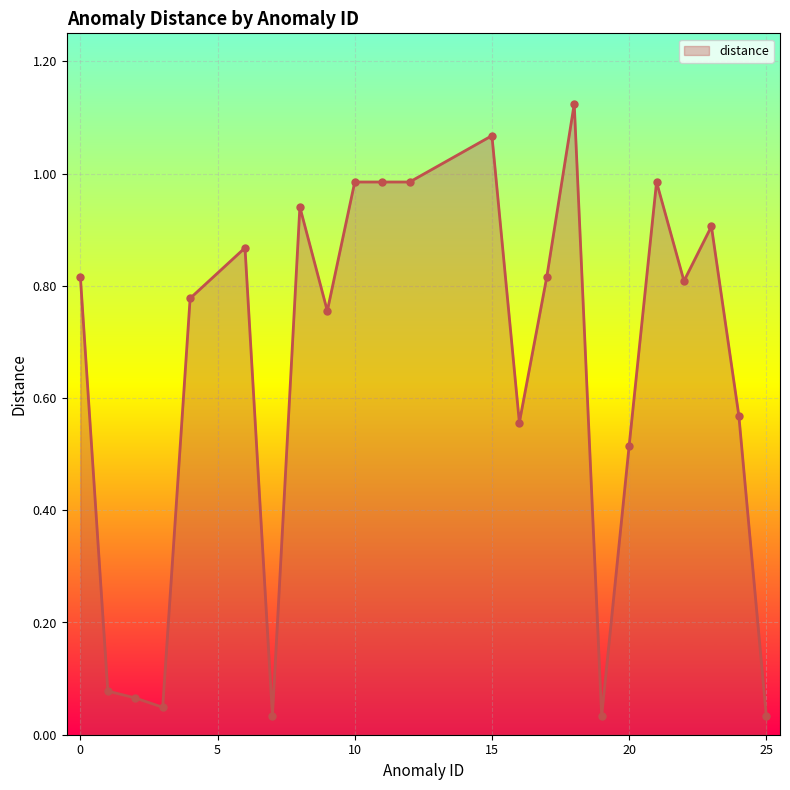

True or false: the data has more than 2 interior local peaks.

True